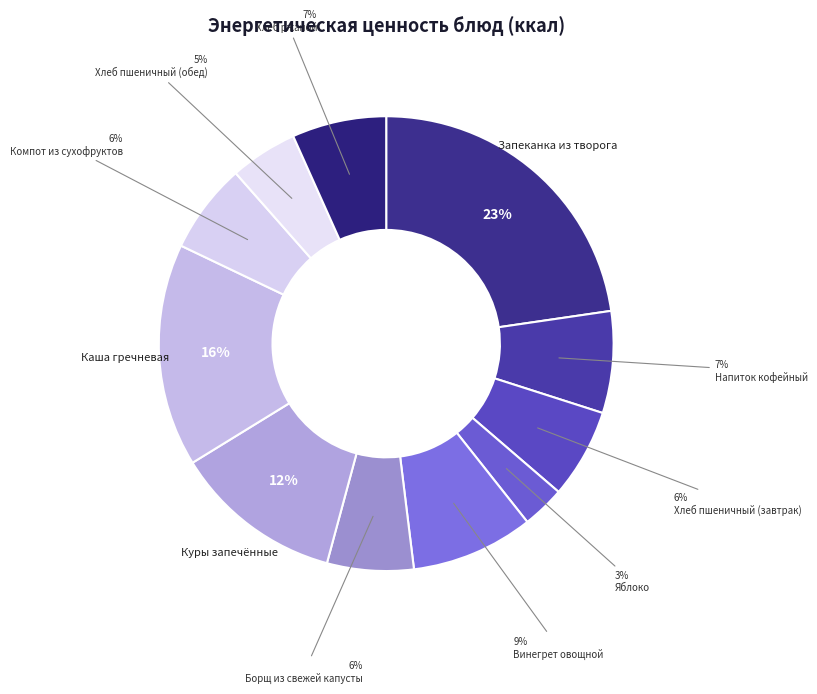

How many slices are in this pie chart?

11